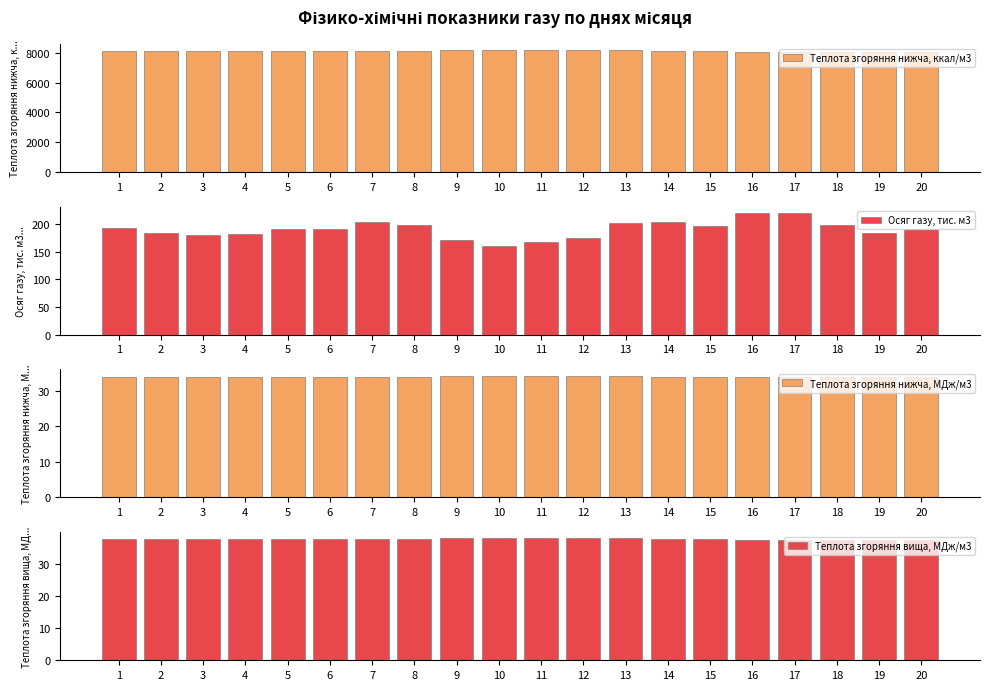

What is the sum of all Теплота згоряння нижча, МДж/м3 values?

680.3